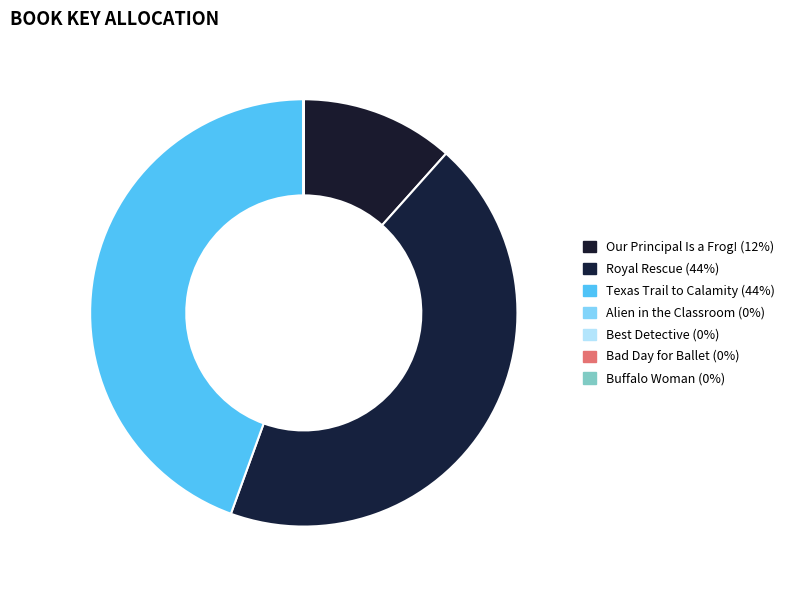

Approximately how many times larger is the value at Royal Rescue compared to Alien in the Classroom?

1970.8